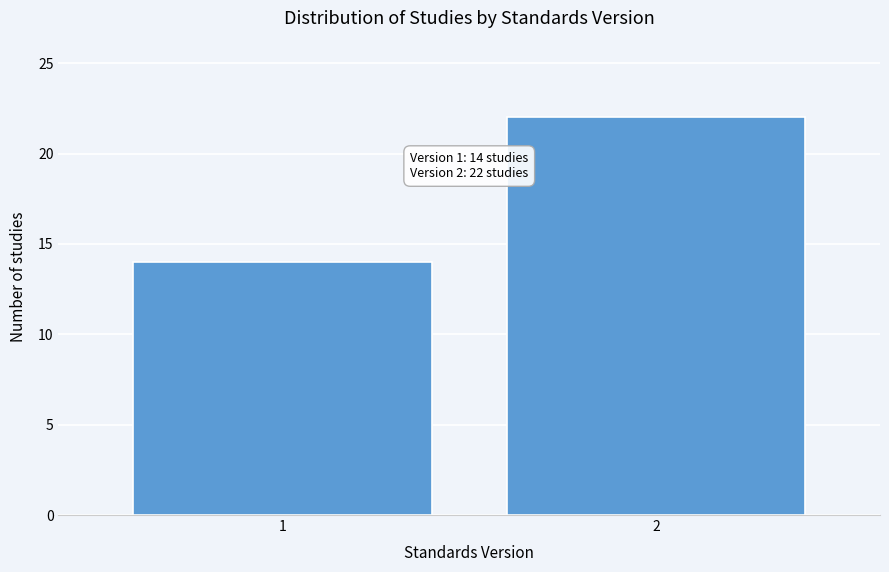

Reading left to right, transcribe all the data shown in this chart.

14	22